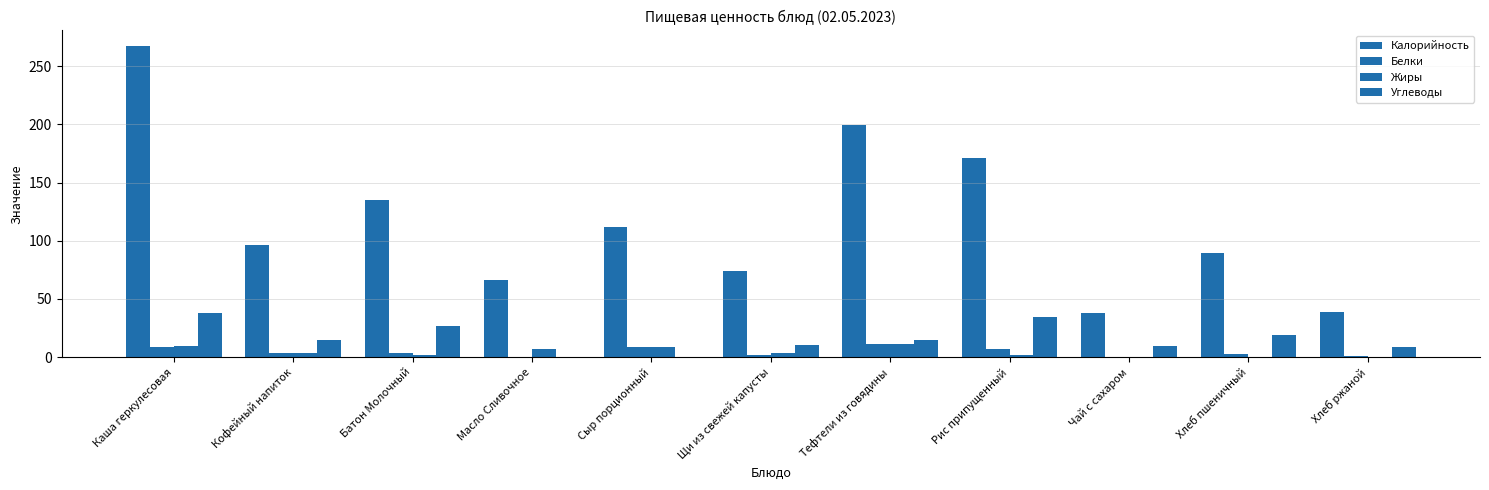

At Каша геркулесовая, list the series in order from largest to smallest.

Калорийность, Углеводы, Жиры, Белки